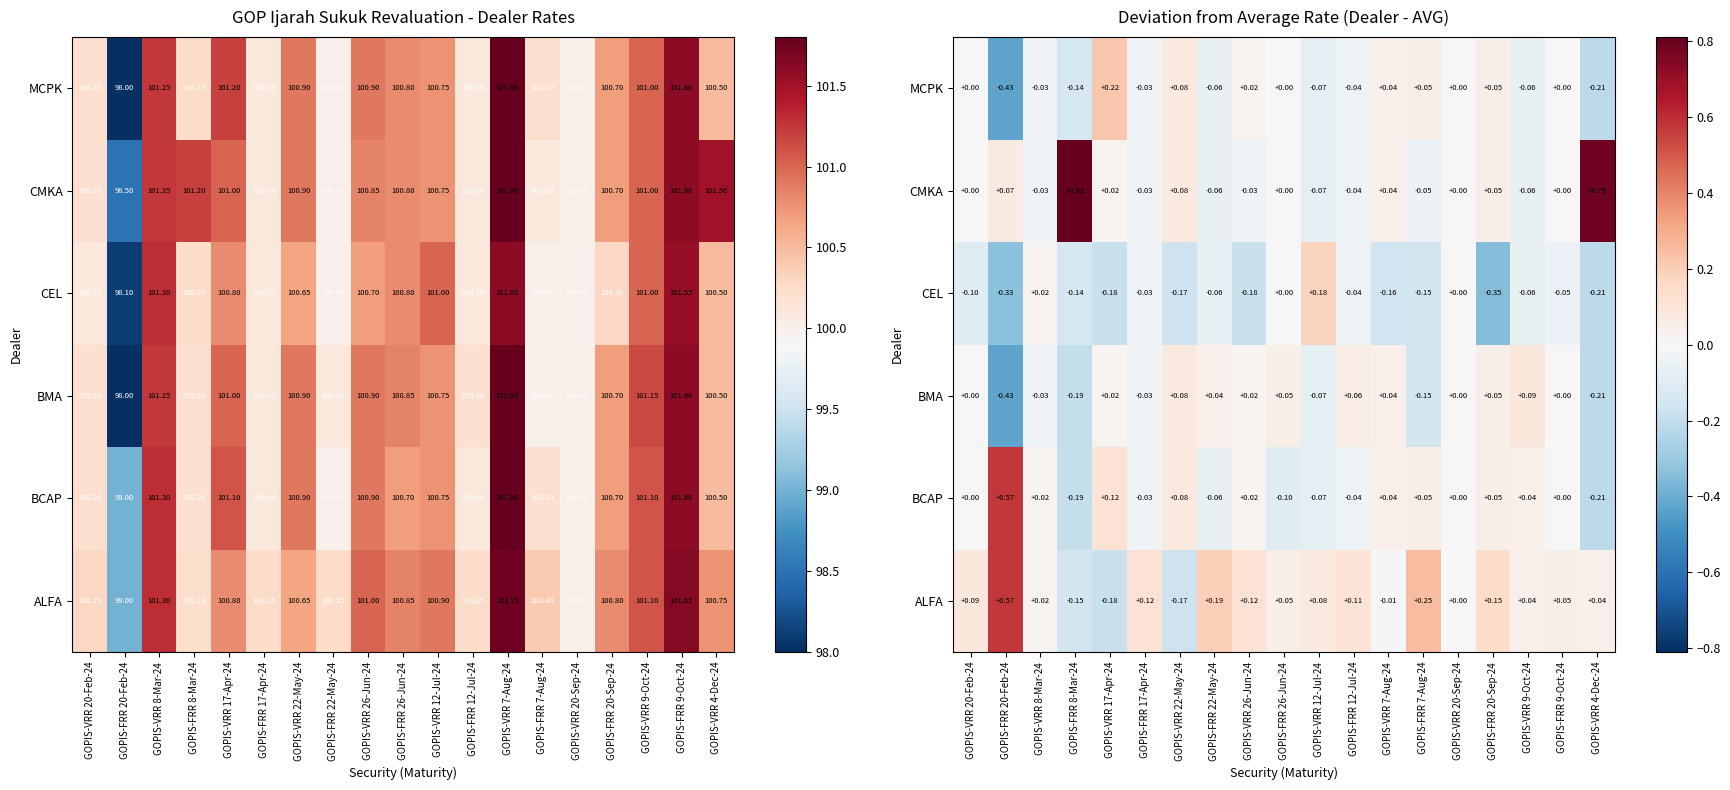

Rank the series at GOPIS-FRR 22-May-24 from highest to lowest value.

ALFA, BMA, BCAP, CEL, CMKA, MCPK